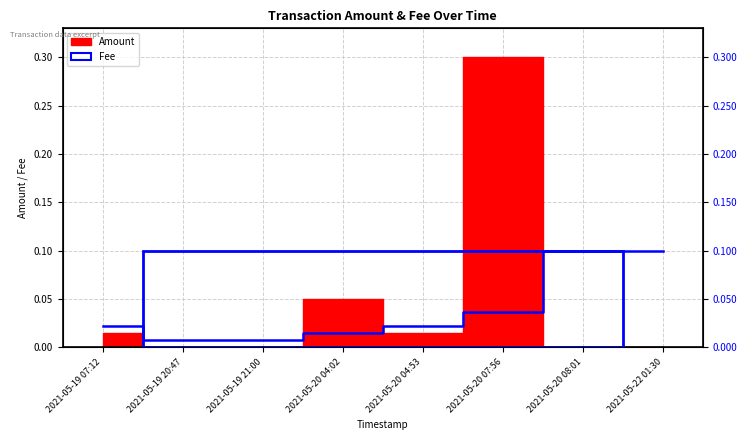

What is the label of the 6th point from the left?

2021-05-20 07:56